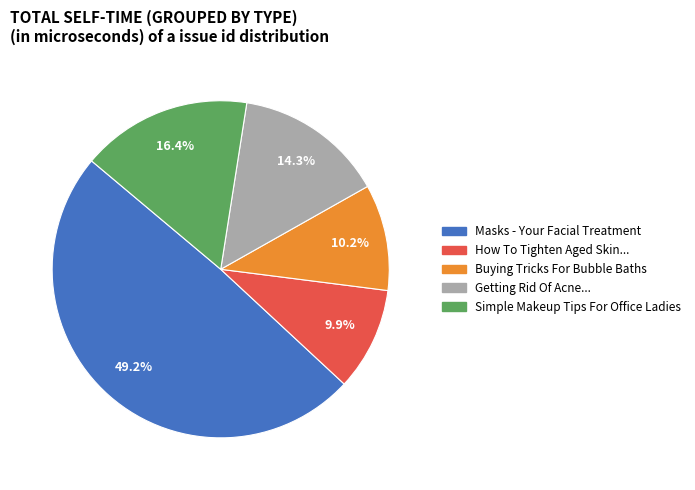

Which has a higher value, Masks - Your Facial Treatment or How To Tighten Aged Skin...?

Masks - Your Facial Treatment